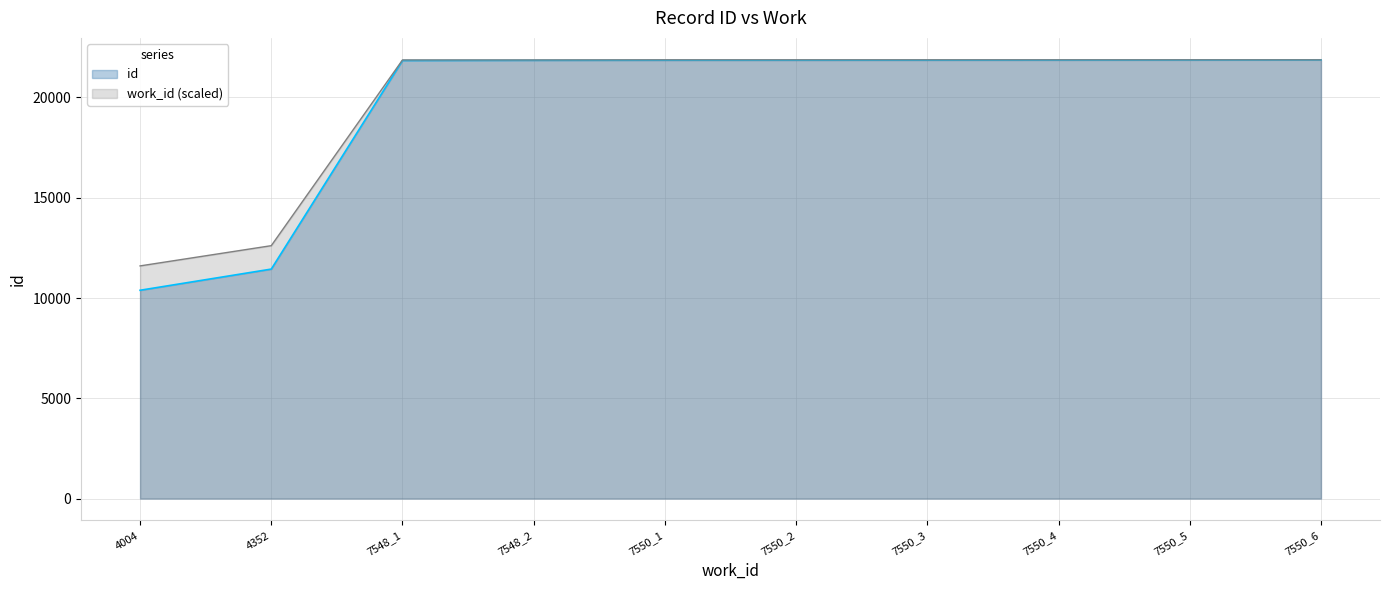

What is the minimum value shown in the chart?

10387